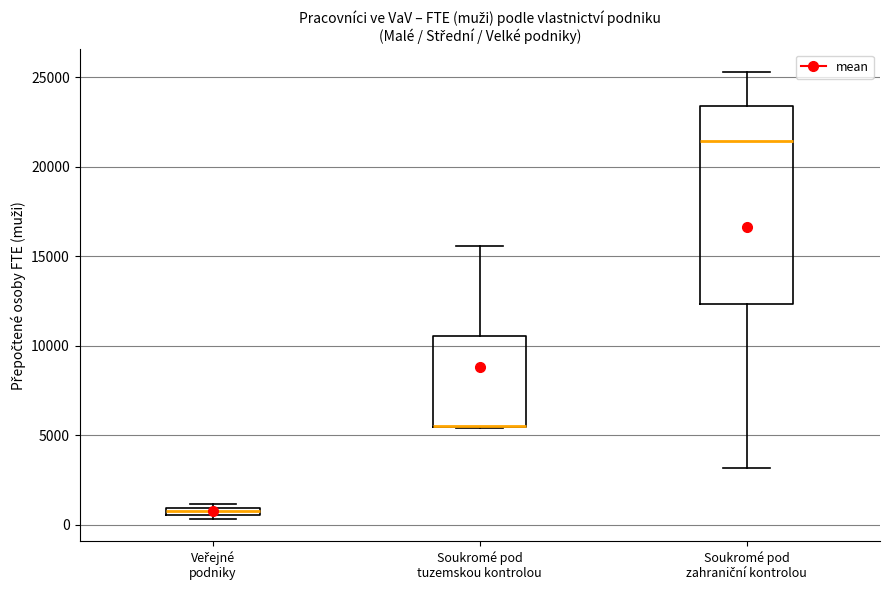

Where does the lower whisker of the box for Soukromé pod zahraniční kontrolou end on the y-axis? The values are not printed on the chart, so give them approximately, as read against the axis.

3000